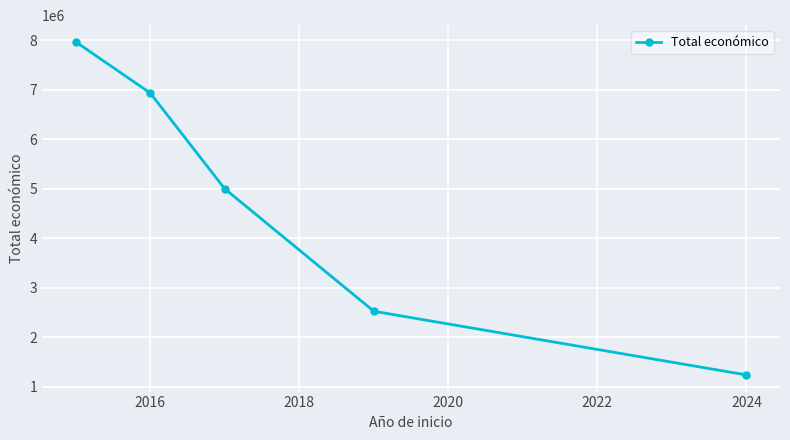

What is the difference between the maximum and minimum values?

6729297.0